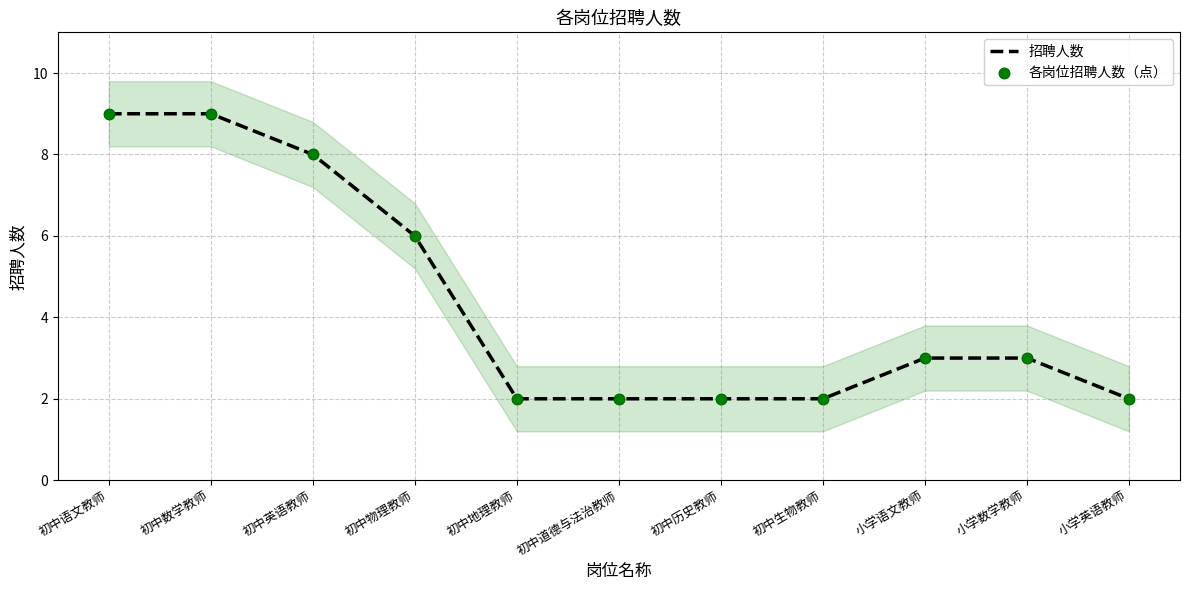

At how many categories does at least one series exceed 8?

2